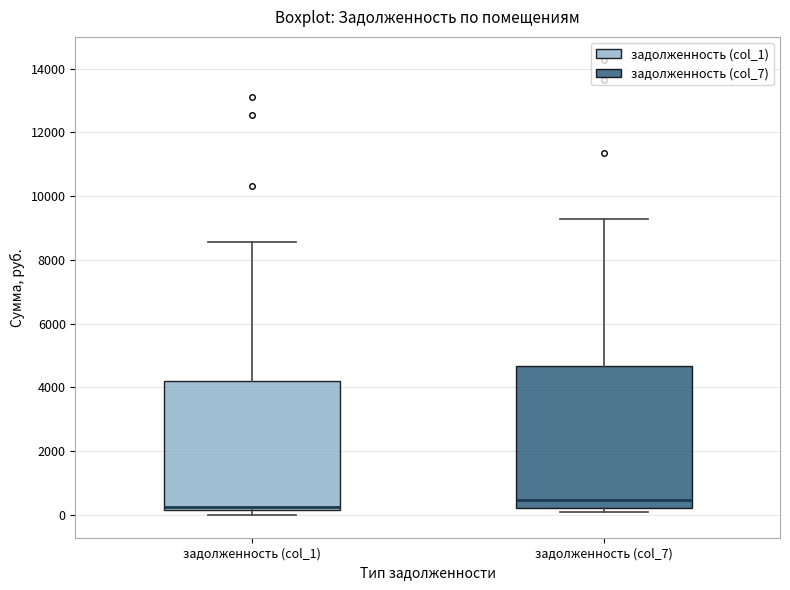

Which box has the highest median line?

задолженность (col_7)